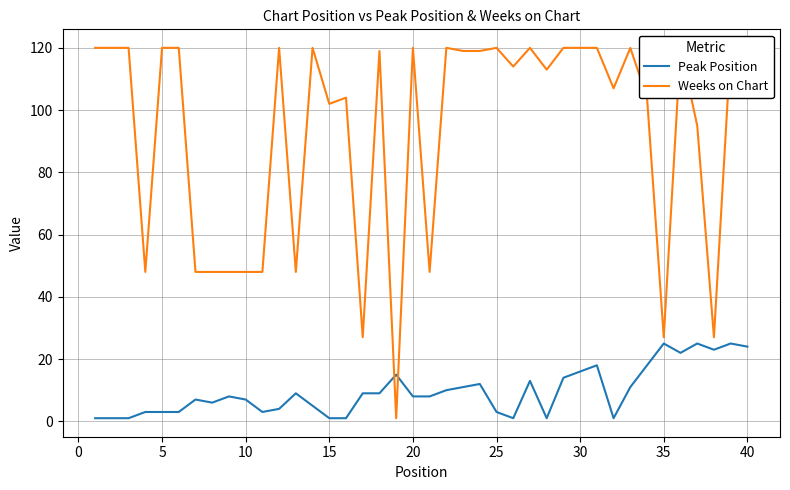

At how many categories does at least one series exceed 119?

17